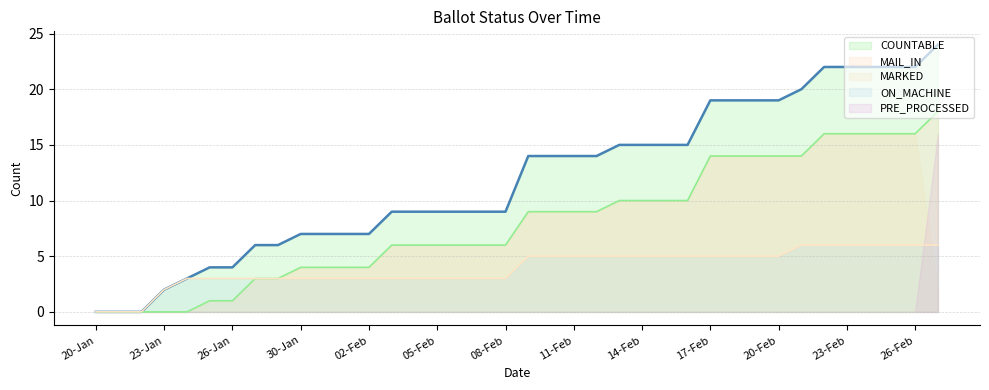

What position from the left is 18-Feb?

29